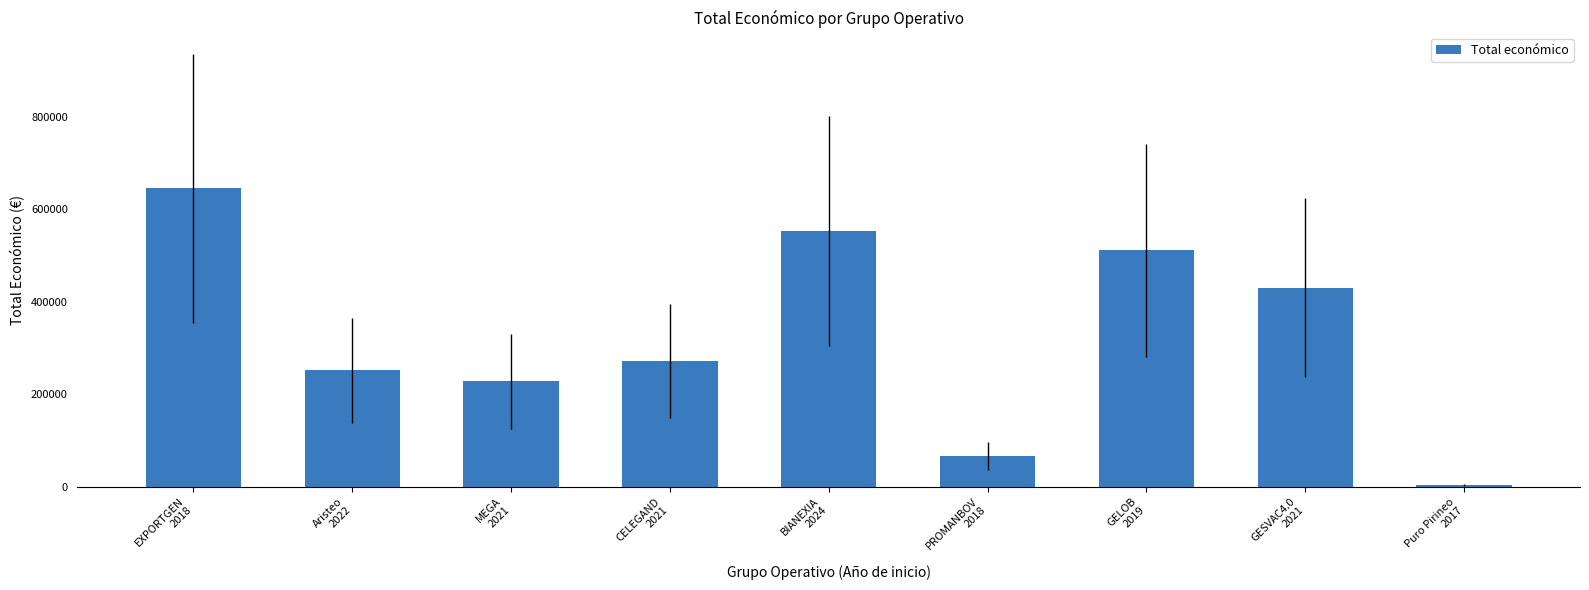

What is the difference between the maximum and second lowest values?

578692